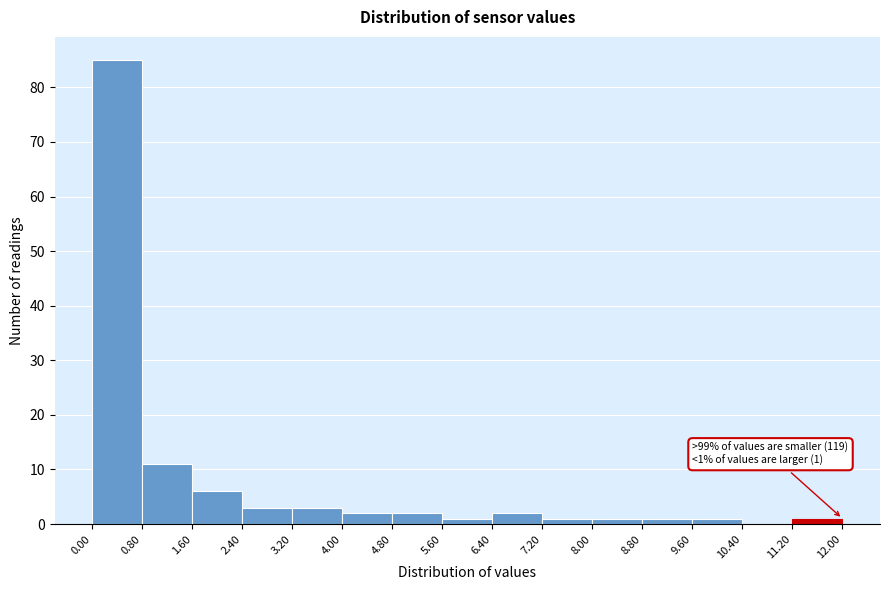

Which range on the x-axis has the tallest bar?

0.00 to 0.80